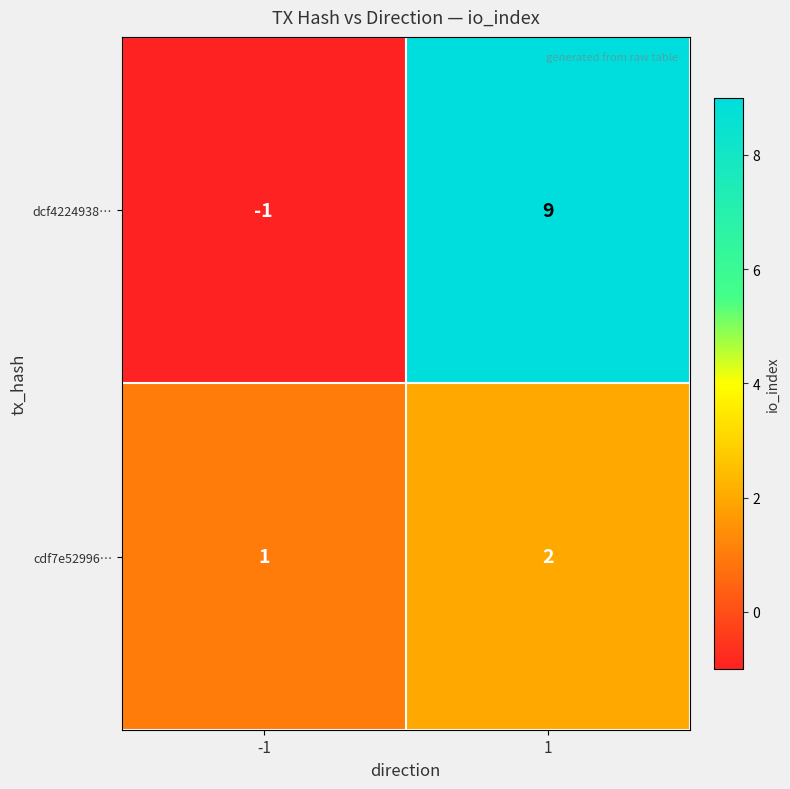

At how many categories does at least one series exceed 5?

1